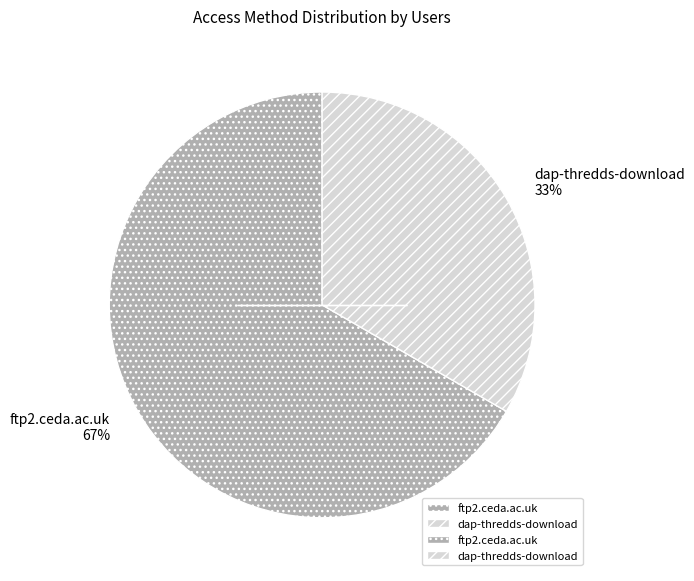

What is the ratio of the value at ftp2.ceda.ac.uk to the value at dap-thredds-download?

2.0